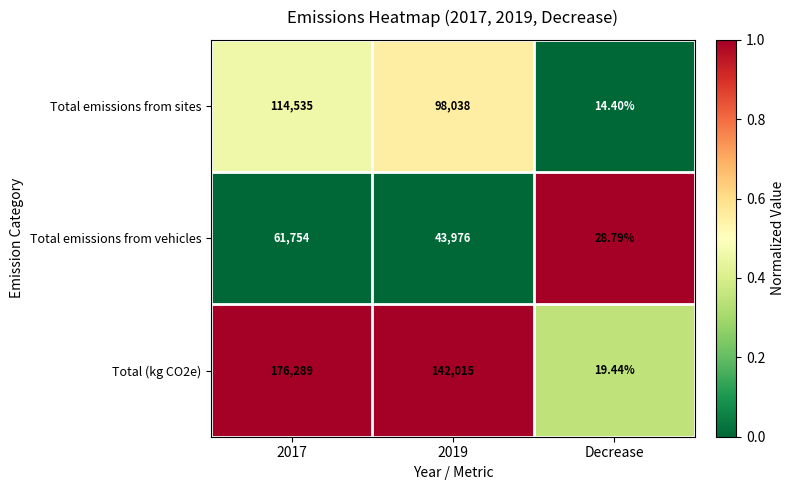

At 2017, list the series in order from largest to smallest.

Total (kg CO2e), Total emissions from sites, Total emissions from vehicles